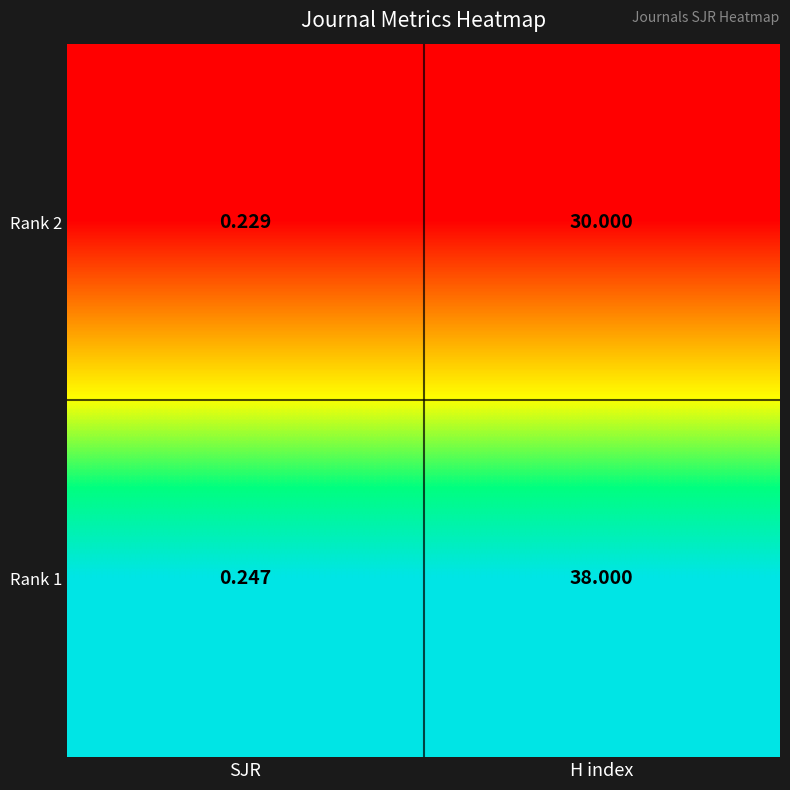

Rank the categories by Rank 2 value from highest to lowest.

H index, SJR